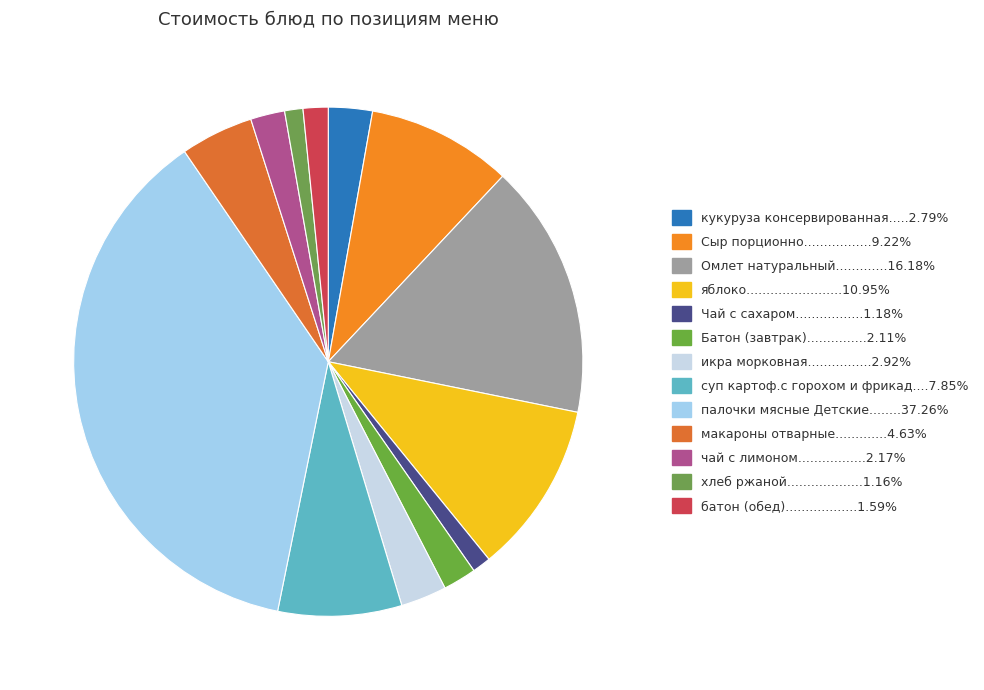

Is there a majority slice in this chart?

No